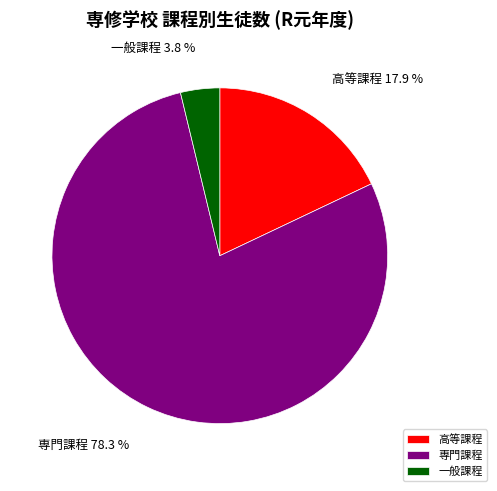

What percentage is NOT represented by 一般課程?

96.2%